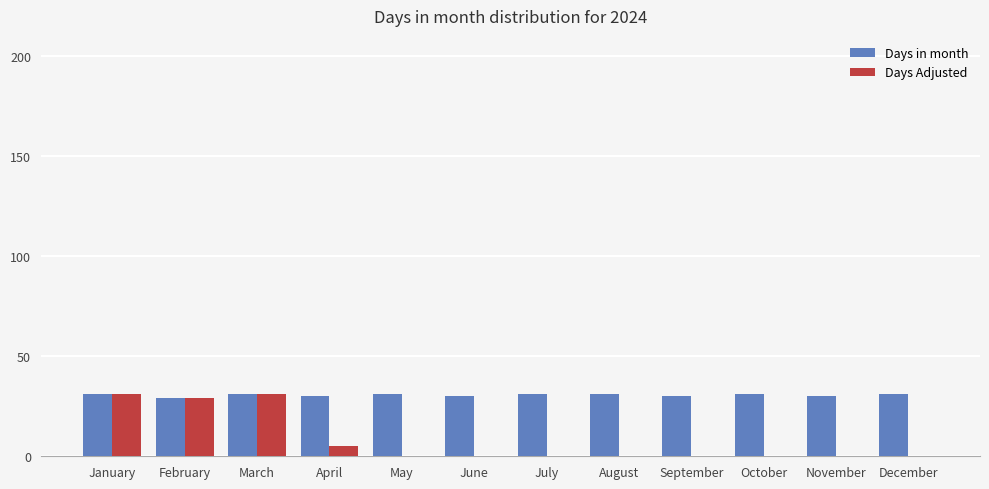

How many data points does each series have?

12